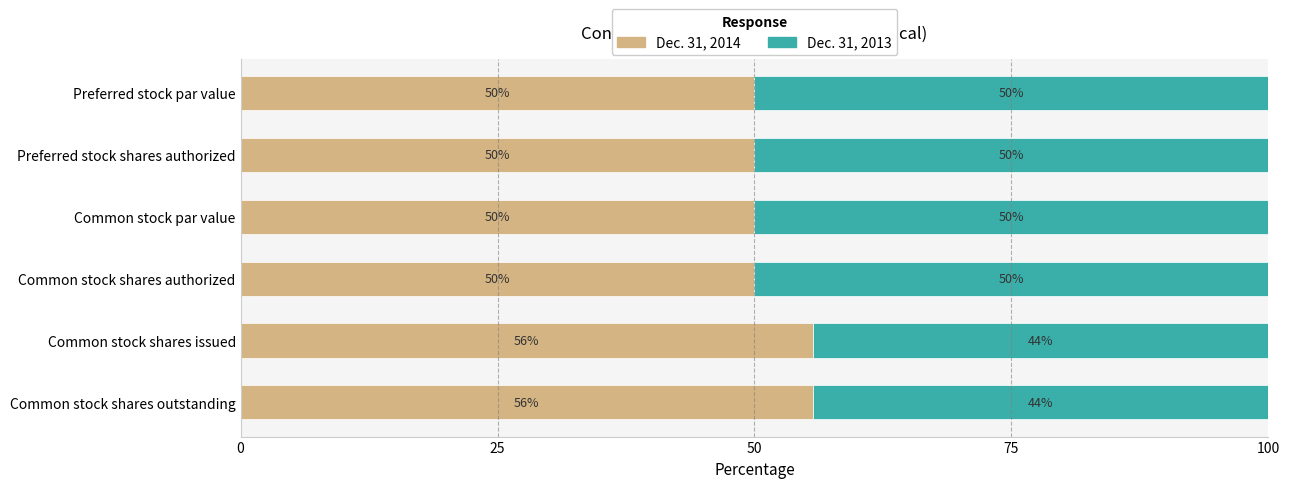

What is the maximum value for Dec. 31, 2014?

55.7